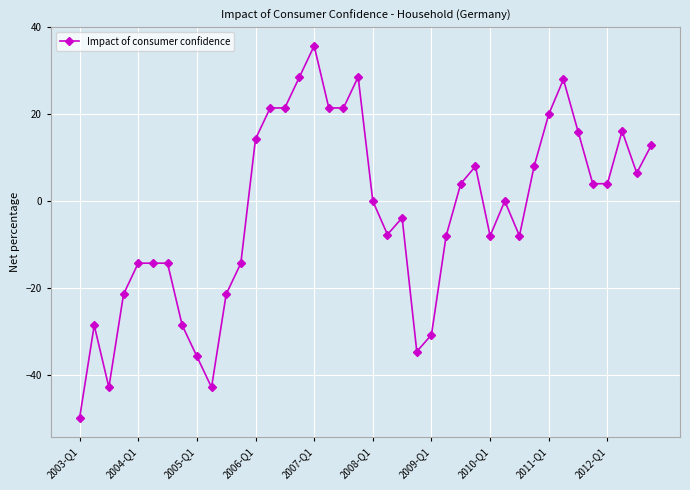

What is the minimum value shown in the chart?

-50.0